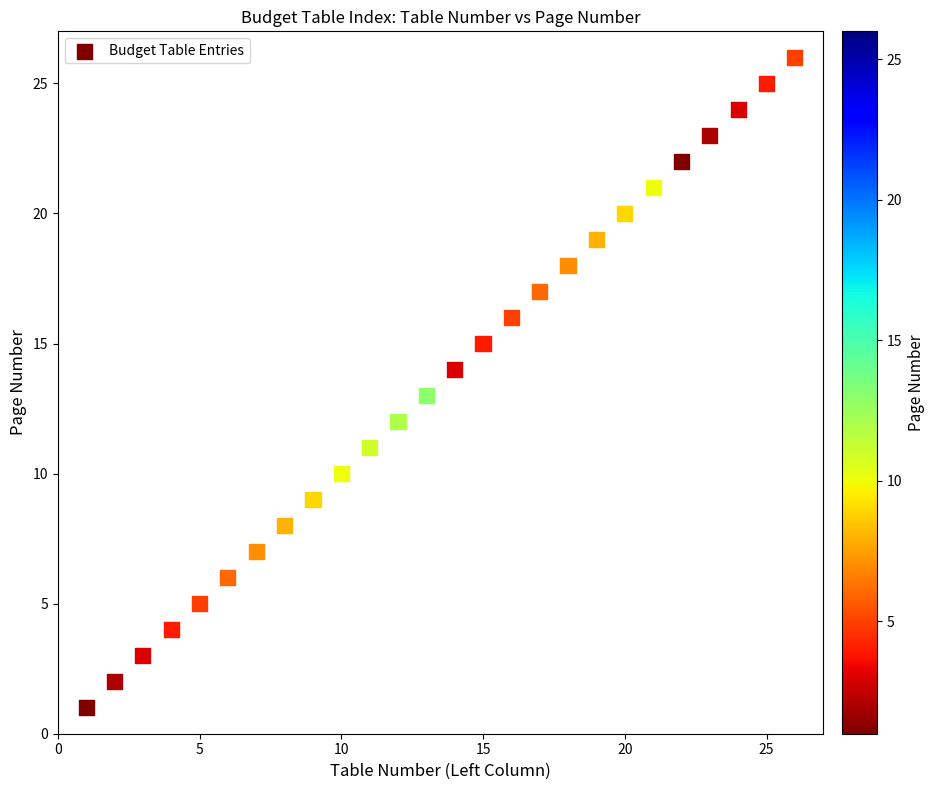

What is the range of X values (max minus min)?

25